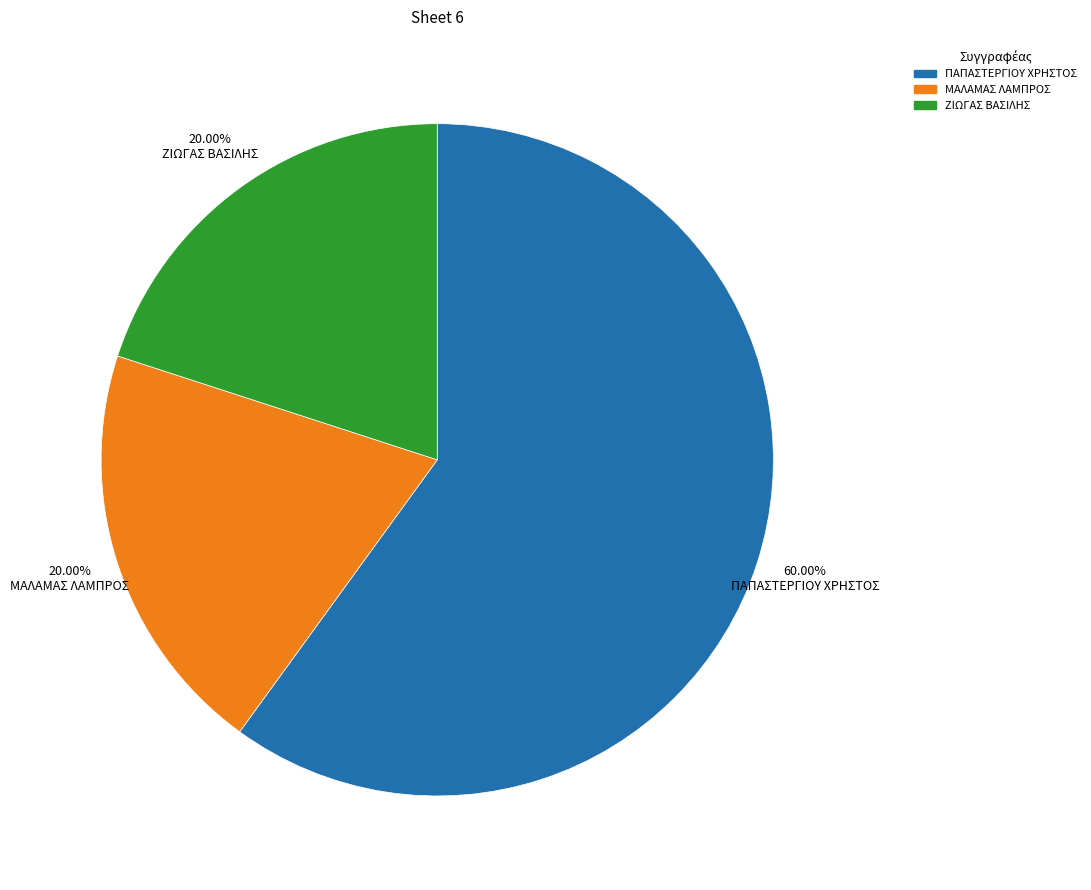

How many slices are in this pie chart?

3